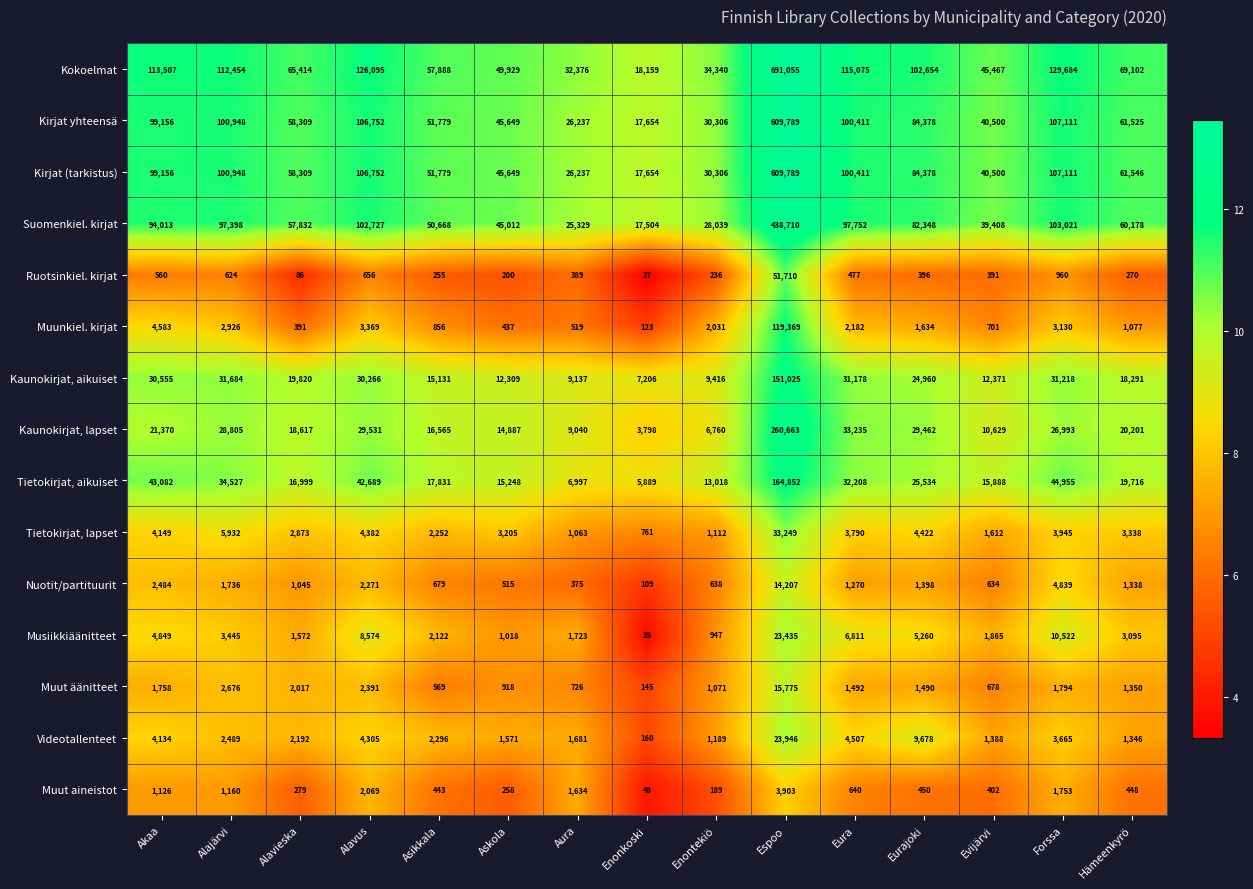

Is it true that Tietokirjat, aikuiset equals 10355 at Evijärvi?

False